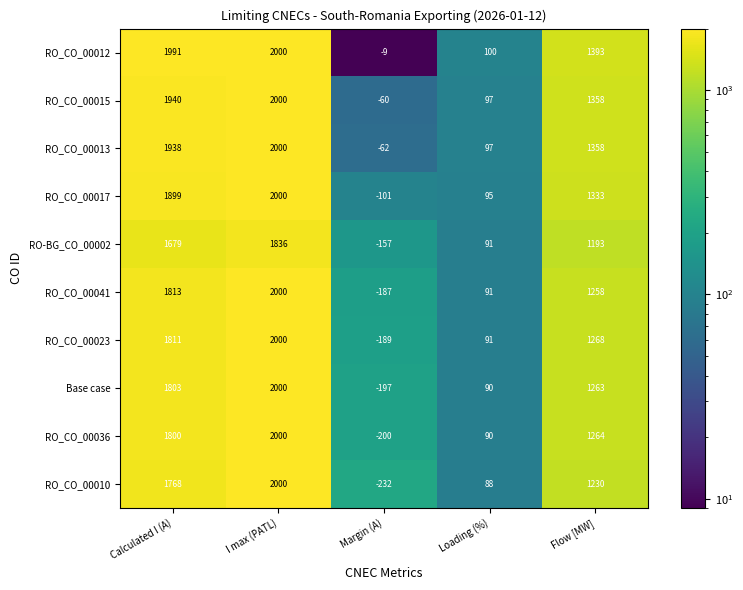

At which category does the chart reach its peak across all series?

I max (PATL)